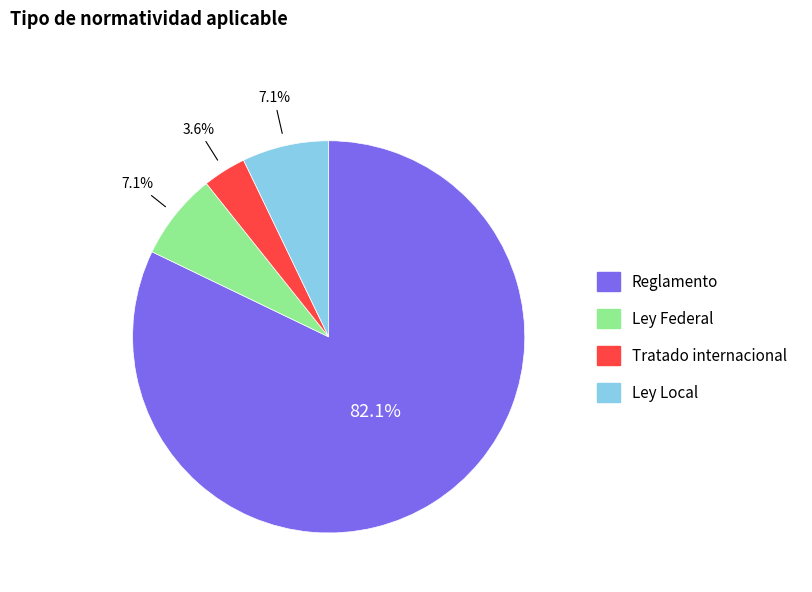

Which category has the smallest portion of the pie?

Tratado internacional